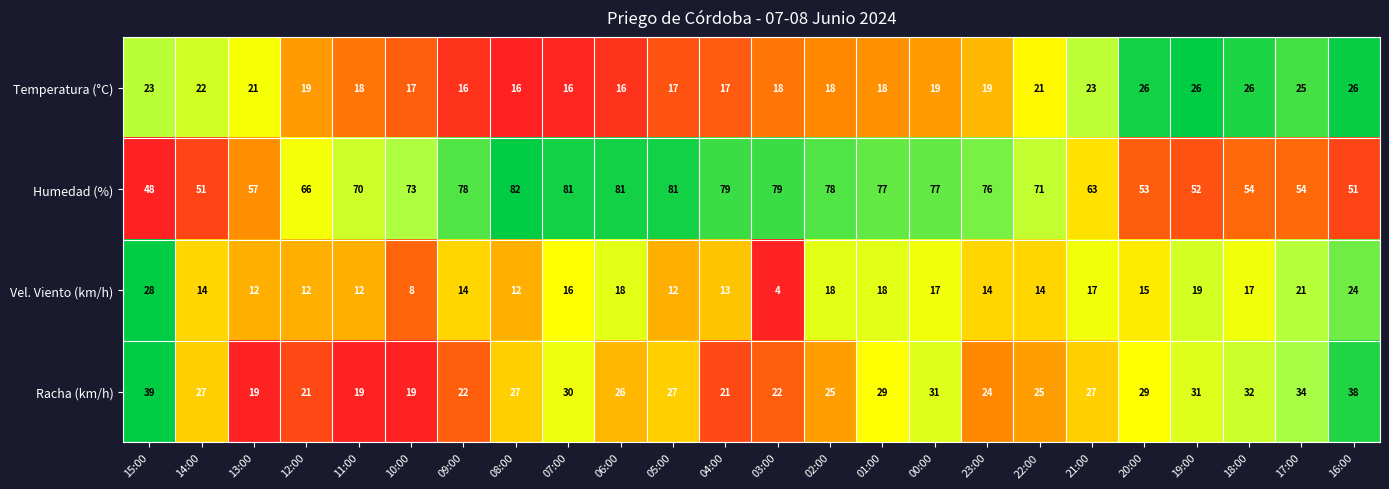

What is the difference between the Racha (km/h) values at 04:00 and 23:00?

3